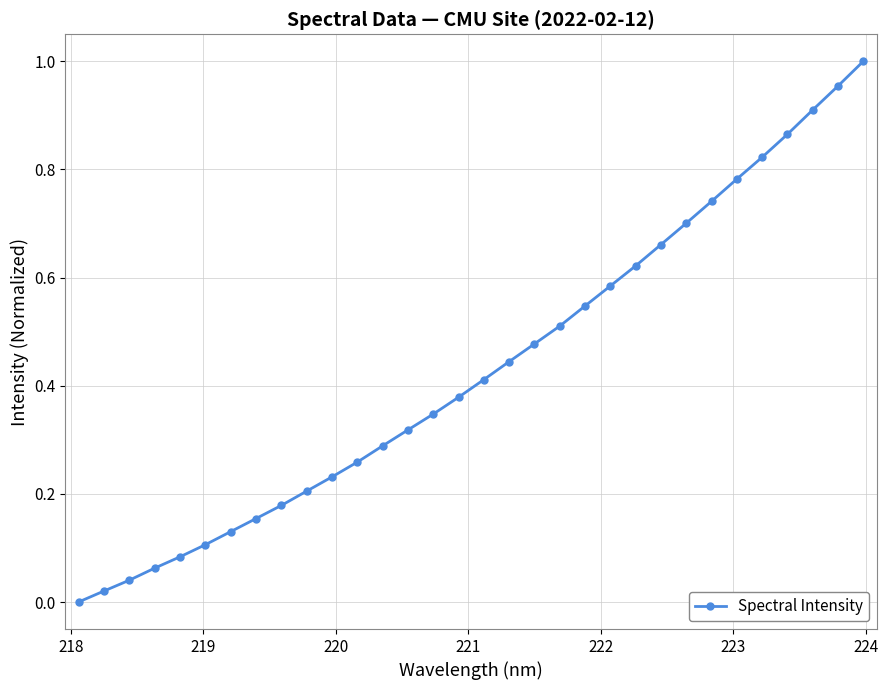

True or false: there are more than 0 points higher than both neighbors.

False